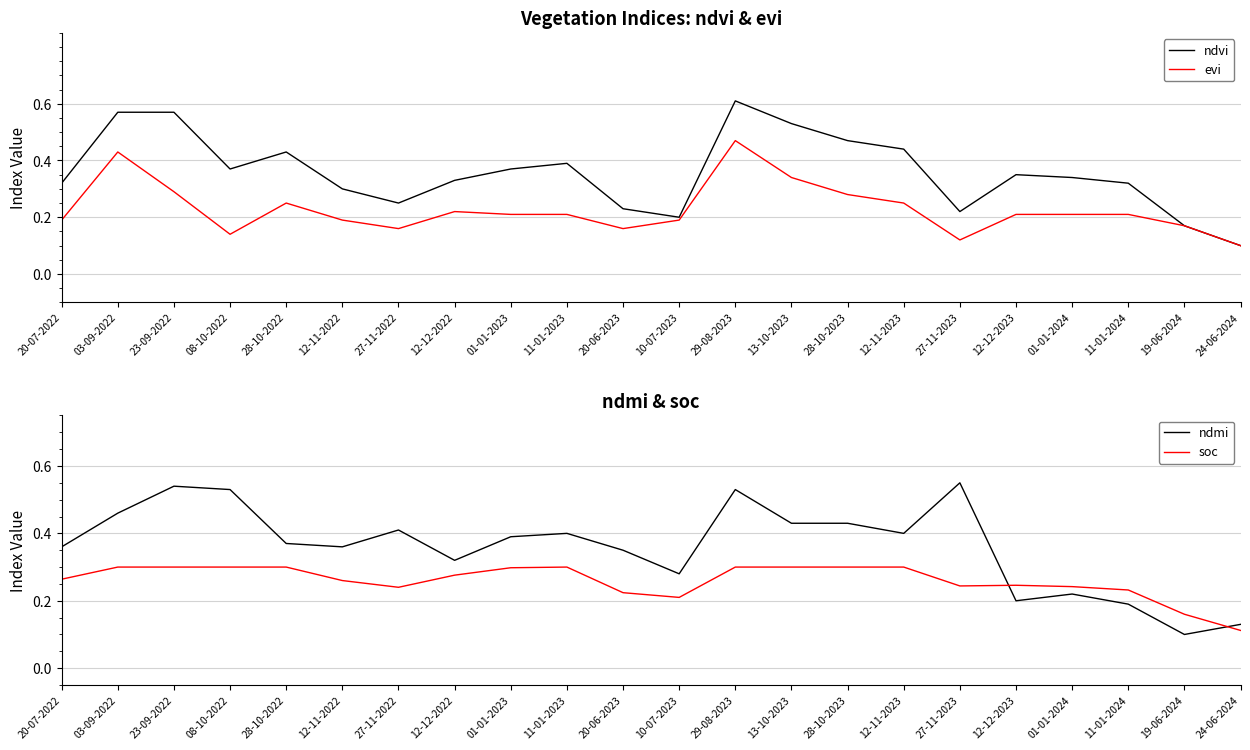

Which series ends up on top after the final intersection of ndvi and soc?

soc